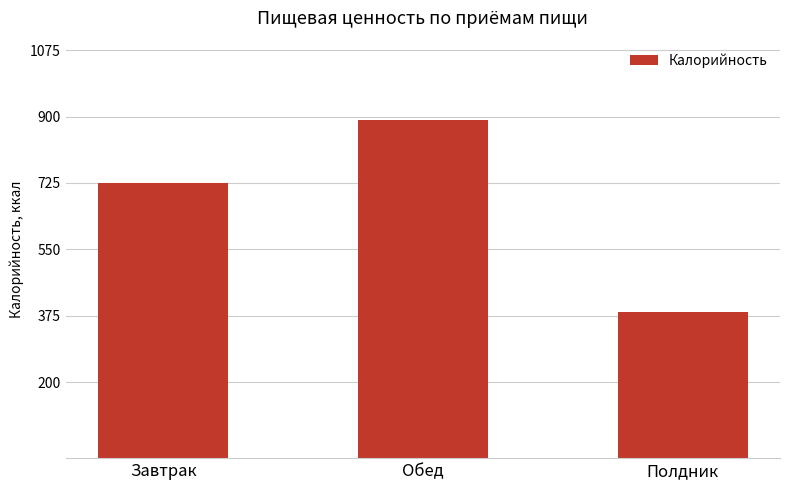

What is the smallest value displayed?

386.0